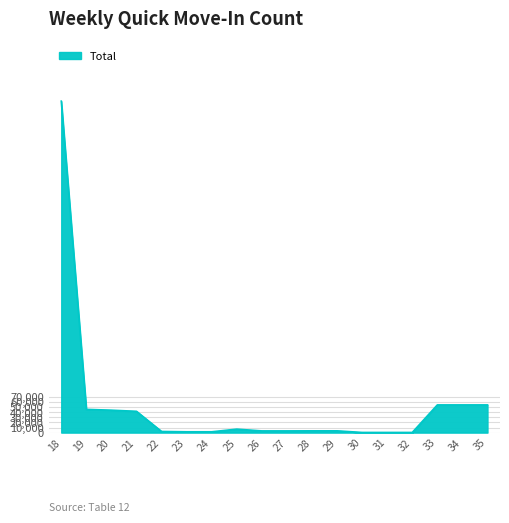

The value at 35 is 54560. True or false?

True